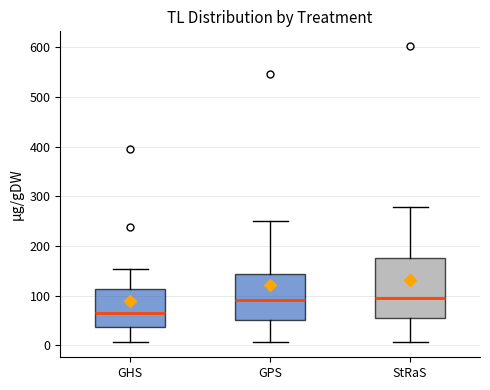

Where does the median line of the box for GPS sit on the y-axis? The values are not printed on the chart, so give them approximately, as read against the axis.

90